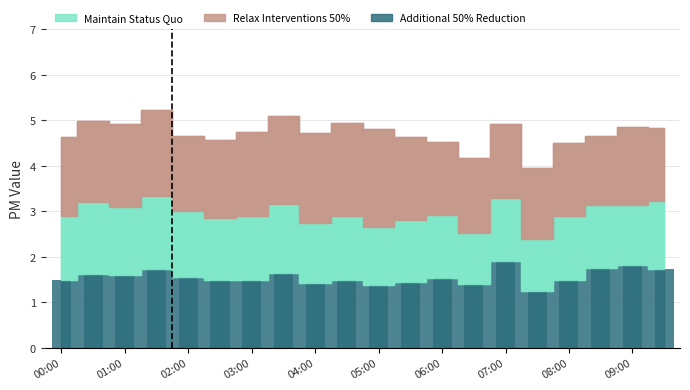

What are all the series names shown in the legend?

Additional 50% Reduction, Maintain Status Quo, Relax Interventions 50%